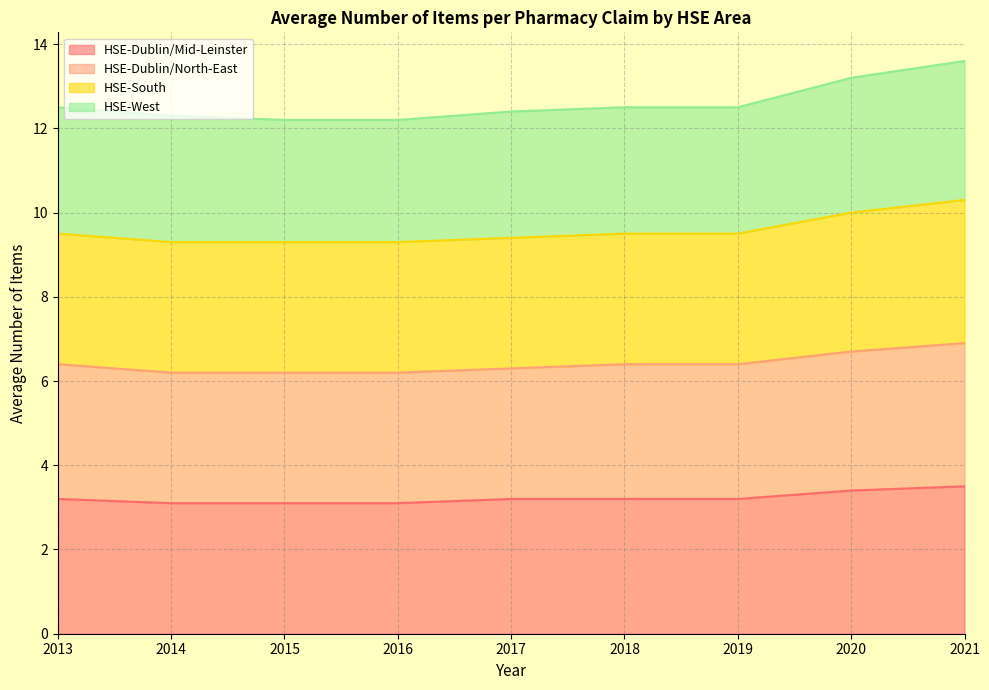

Where is HSE-West nearest to the value 12?

2015